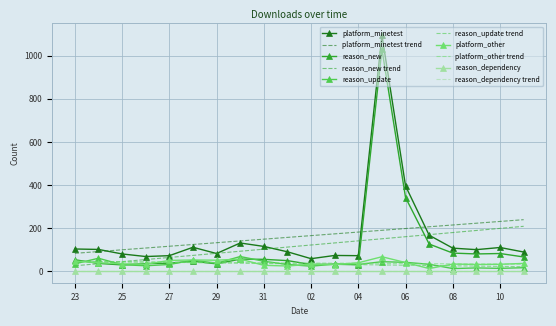

Rank the categories by reason_new value from lowest to highest.

2022-10-25, 2022-11-04, 2022-11-02, 2022-11-03, 2022-10-29, 2022-10-26, 2022-10-24, 2022-10-27, 2022-10-28, 2022-11-01, 2022-10-23, 2022-10-31, 2022-10-30, 2022-11-11, 2022-11-09, 2022-11-10, 2022-11-08, 2022-11-07, 2022-11-06, 2022-11-05